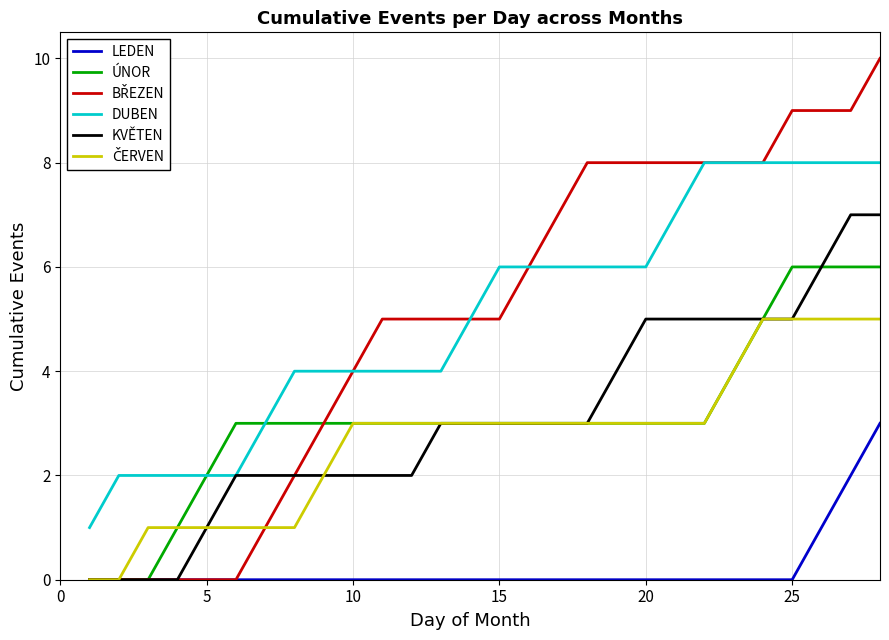

What is the average value of the KVĚTEN series?

3